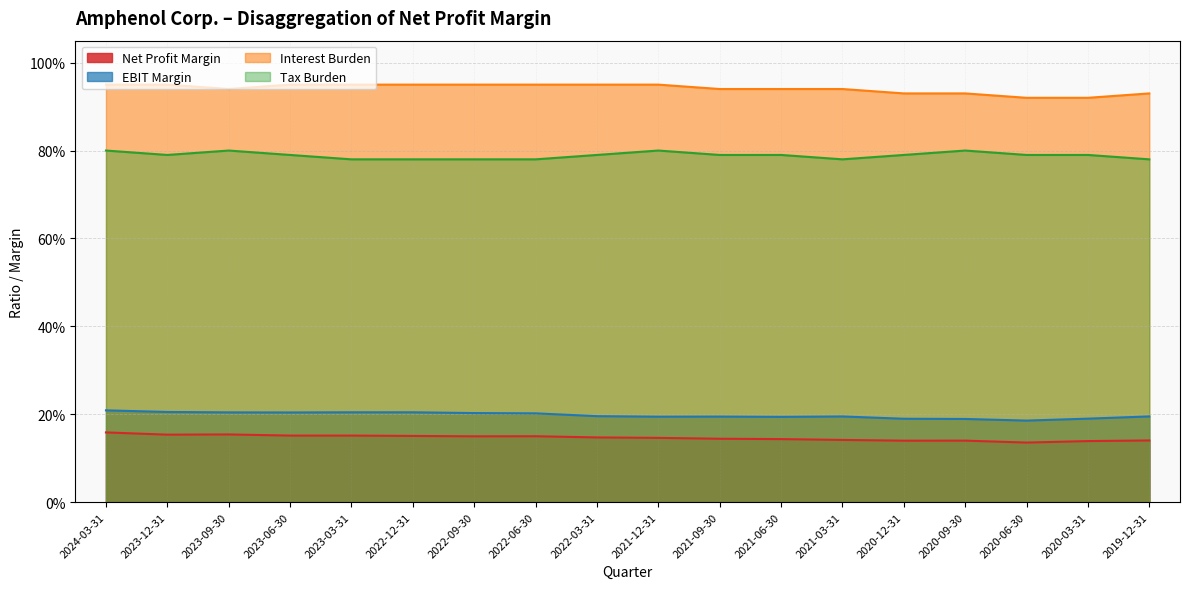

Reading left to right, list all the values displayed in this chart.

Net Profit Margin: 2024-03-31=0.2	2023-12-31=0.2	2023-09-30=0.2	2023-06-30=0.2	2023-03-31=0.2	2022-12-31=0.2	2022-09-30=0.1	2022-06-30=0.1	2022-03-31=0.1	2021-12-31=0.1	2021-09-30=0.1	2021-06-30=0.1	2021-03-31=0.1	2020-12-31=0.1	2020-09-30=0.1	2020-06-30=0.1	2020-03-31=0.1	2019-12-31=0.1
EBIT Margin: 2024-03-31=0.2	2023-12-31=0.2	2023-09-30=0.2	2023-06-30=0.2	2023-03-31=0.2	2022-12-31=0.2	2022-09-30=0.2	2022-06-30=0.2	2022-03-31=0.2	2021-12-31=0.2	2021-09-30=0.2	2021-06-30=0.2	2021-03-31=0.2	2020-12-31=0.2	2020-09-30=0.2	2020-06-30=0.2	2020-03-31=0.2	2019-12-31=0.2
Interest Burden: 2024-03-31=0.9	2023-12-31=0.9	2023-09-30=0.9	2023-06-30=0.9	2023-03-31=0.9	2022-12-31=0.9	2022-09-30=0.9	2022-06-30=0.9	2022-03-31=0.9	2021-12-31=0.9	2021-09-30=0.9	2021-06-30=0.9	2021-03-31=0.9	2020-12-31=0.9	2020-09-30=0.9	2020-06-30=0.9	2020-03-31=0.9	2019-12-31=0.9
Tax Burden: 2024-03-31=0.8	2023-12-31=0.8	2023-09-30=0.8	2023-06-30=0.8	2023-03-31=0.8	2022-12-31=0.8	2022-09-30=0.8	2022-06-30=0.8	2022-03-31=0.8	2021-12-31=0.8	2021-09-30=0.8	2021-06-30=0.8	2021-03-31=0.8	2020-12-31=0.8	2020-09-30=0.8	2020-06-30=0.8	2020-03-31=0.8	2019-12-31=0.8